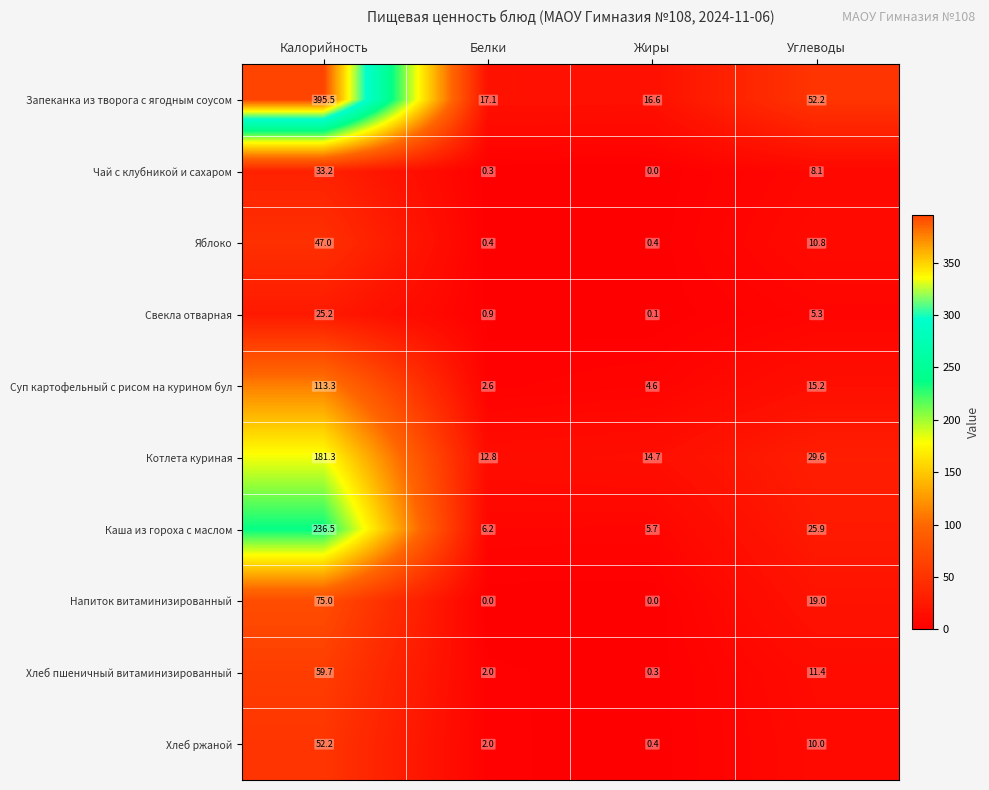

At which label does Каша из гороха с маслом reach its peak?

Калорийность